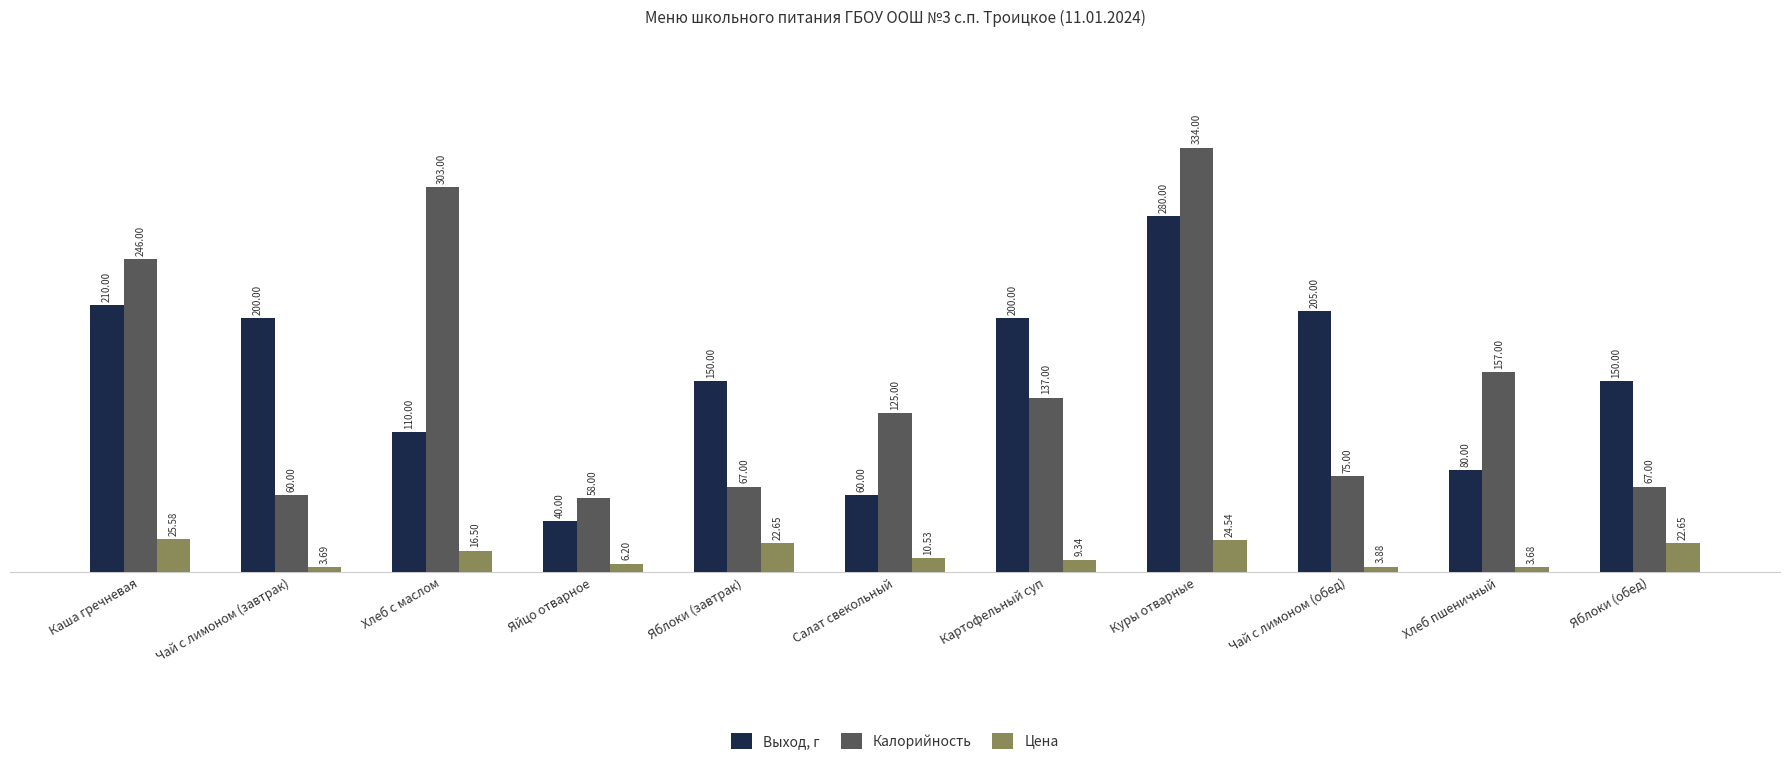

What is the lowest value of the Калорийность series?

58.0